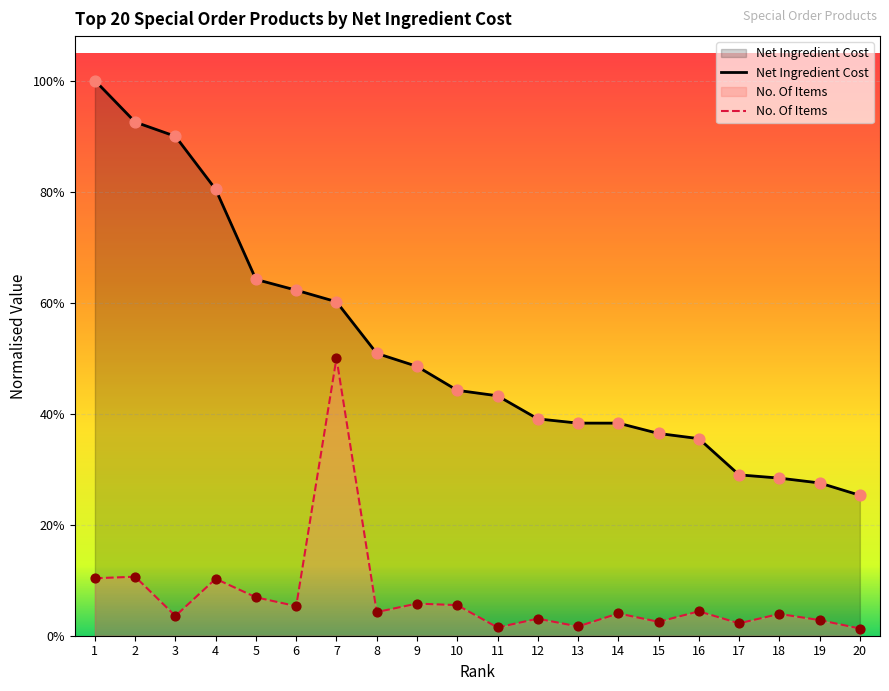

What is the total value across all series at 20?

0.3